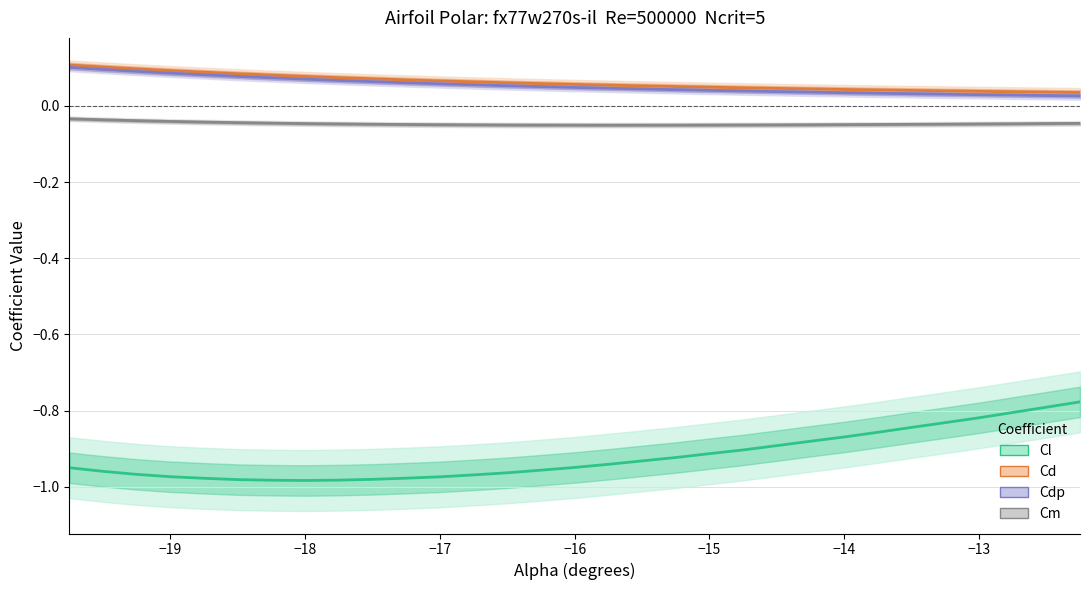

True or false: Cl and Cdp cross at least once.

False